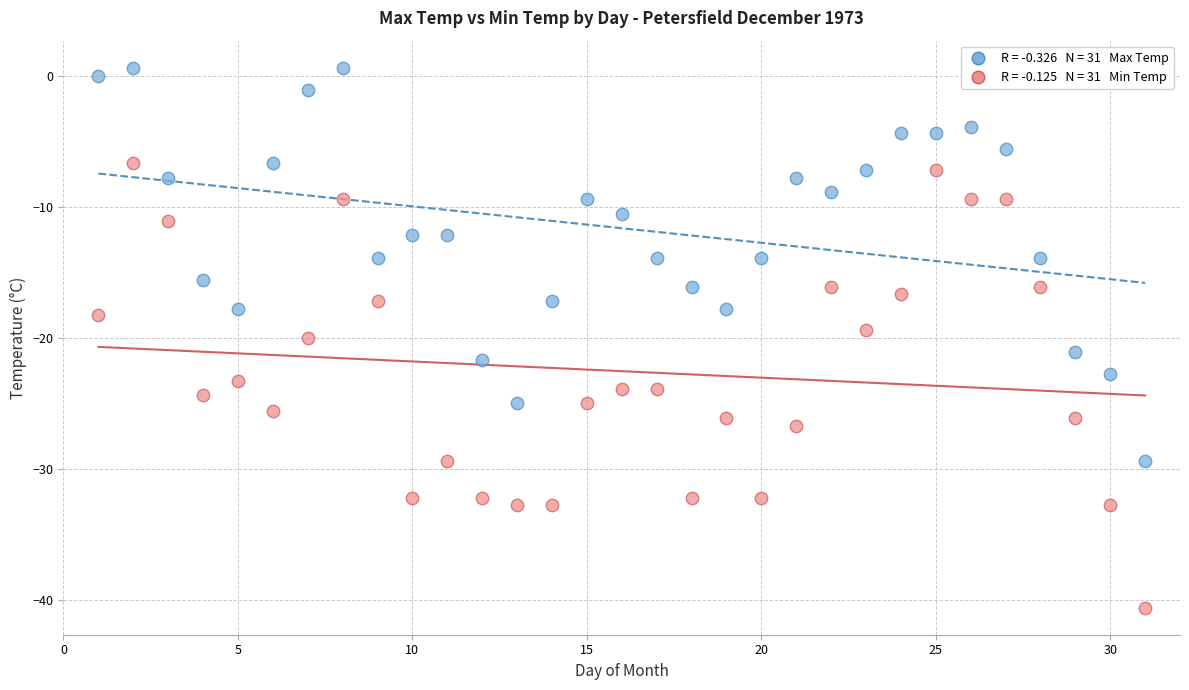

Across all data points, what is the range of Y values (max minus min)?

41.2